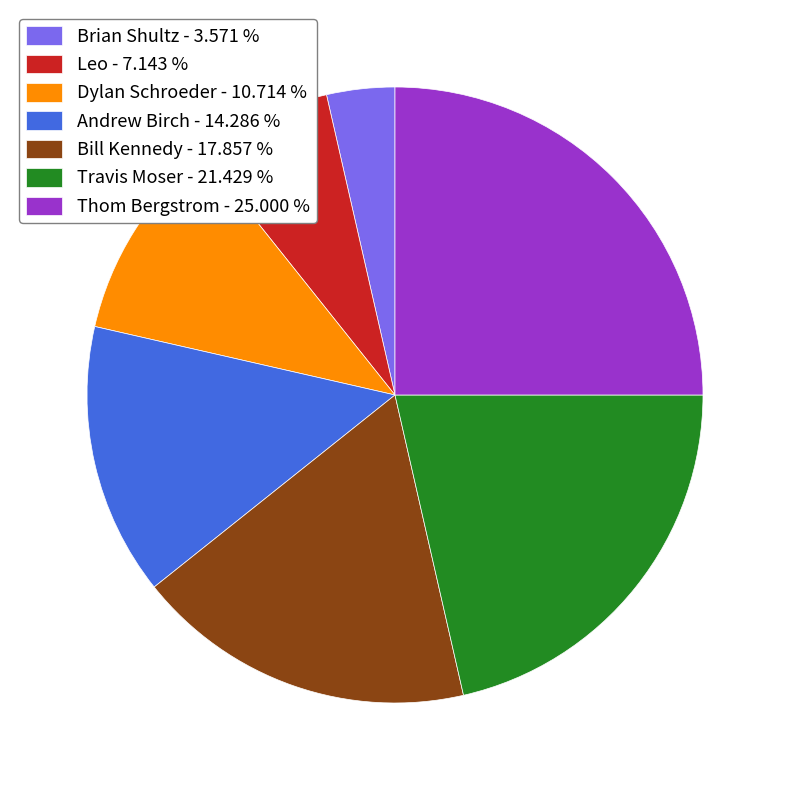

Is Thom Bergstrom the majority of the pie?

No